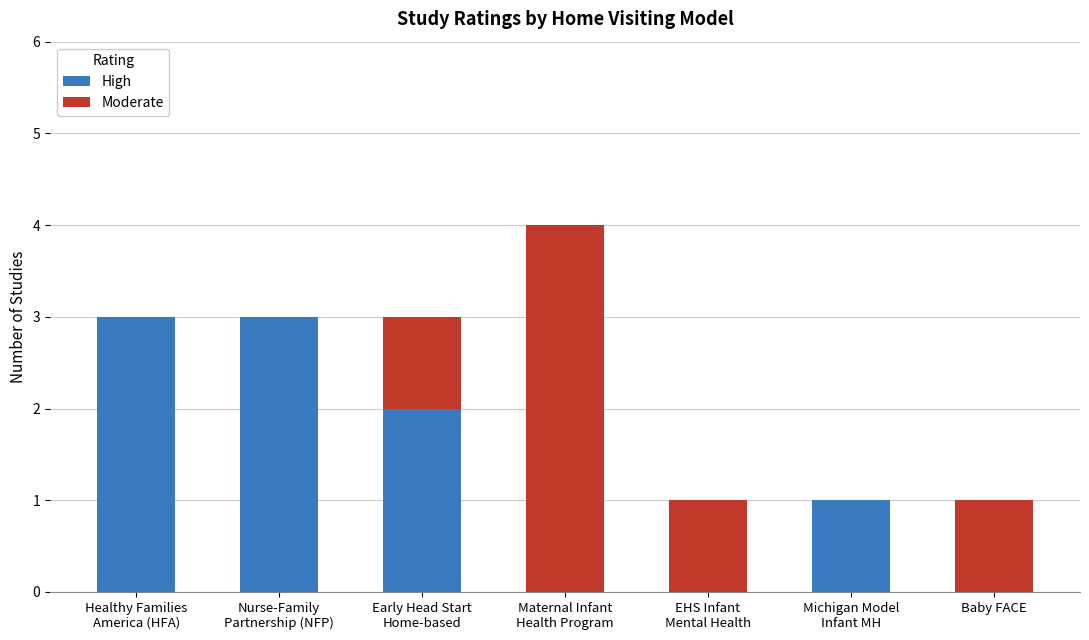

Does the chart contain stacked bars?

Yes